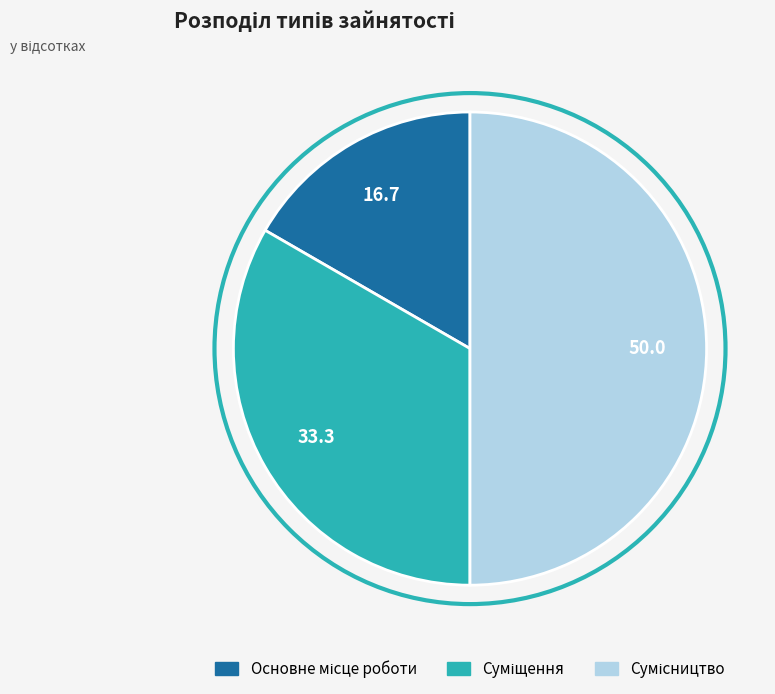

How many slices are in this pie chart?

3